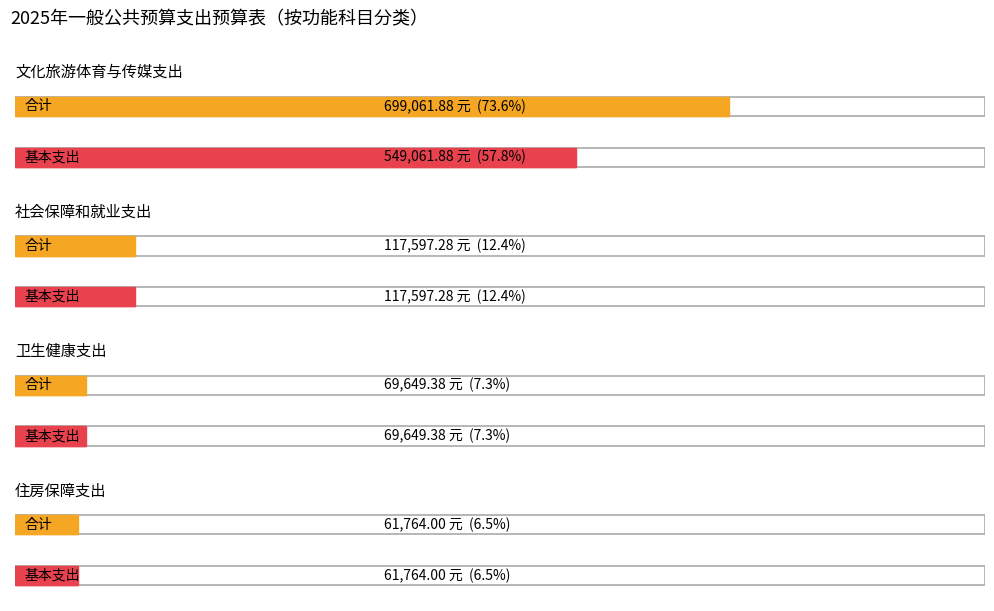

Reading left to right, extract all data points from this chart.

合计: 699061.9	117597.3	69649.4	61764.0
基本支出: 549061.9	117597.3	69649.4	61764.0